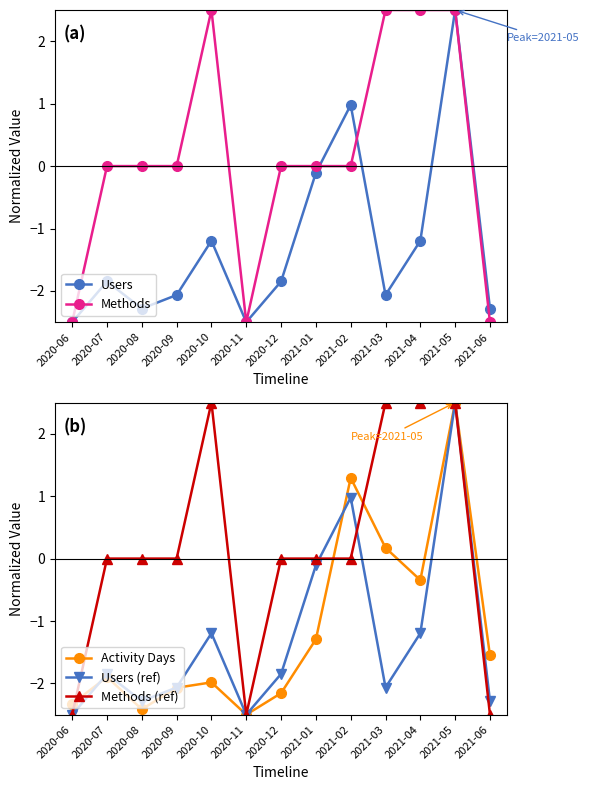

How many lines are shown in the chart?

5